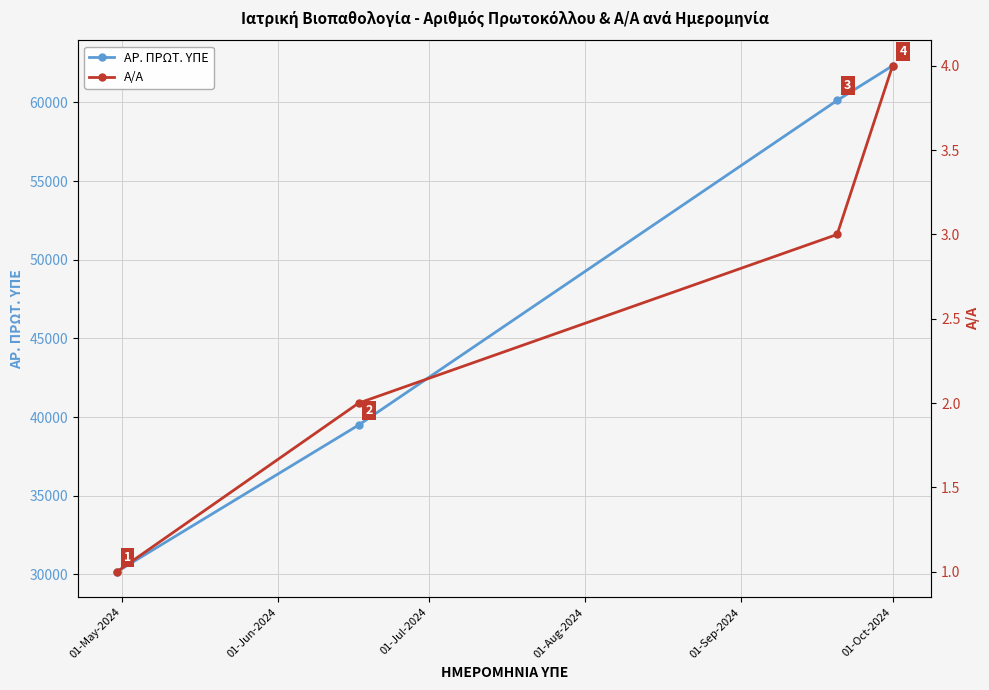

True or false: ΑΡ. ΠΡΩΤ. ΥΠΕ has more than 0 interior local peaks.

False